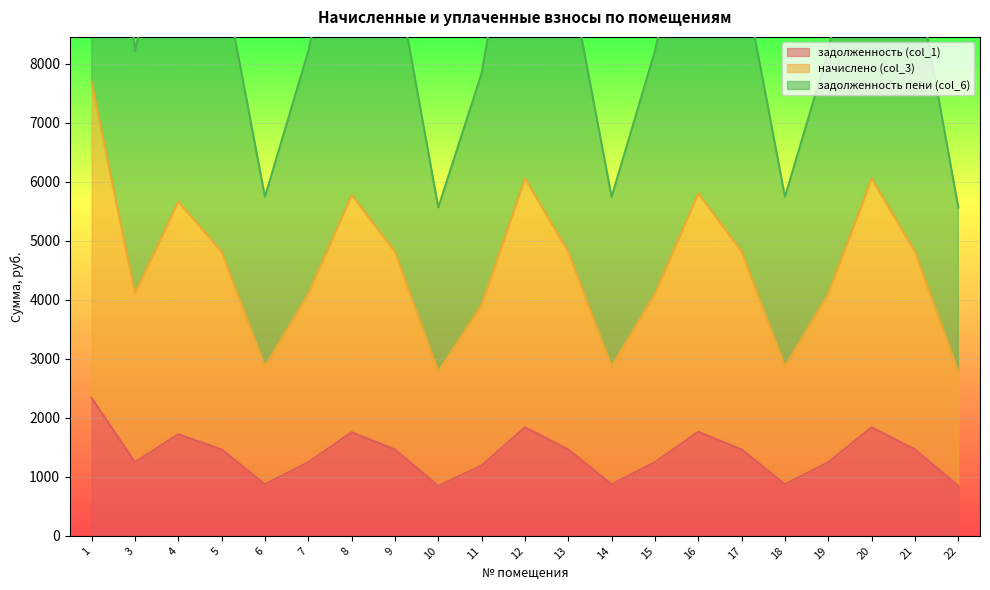

How many data points does each series have?

21